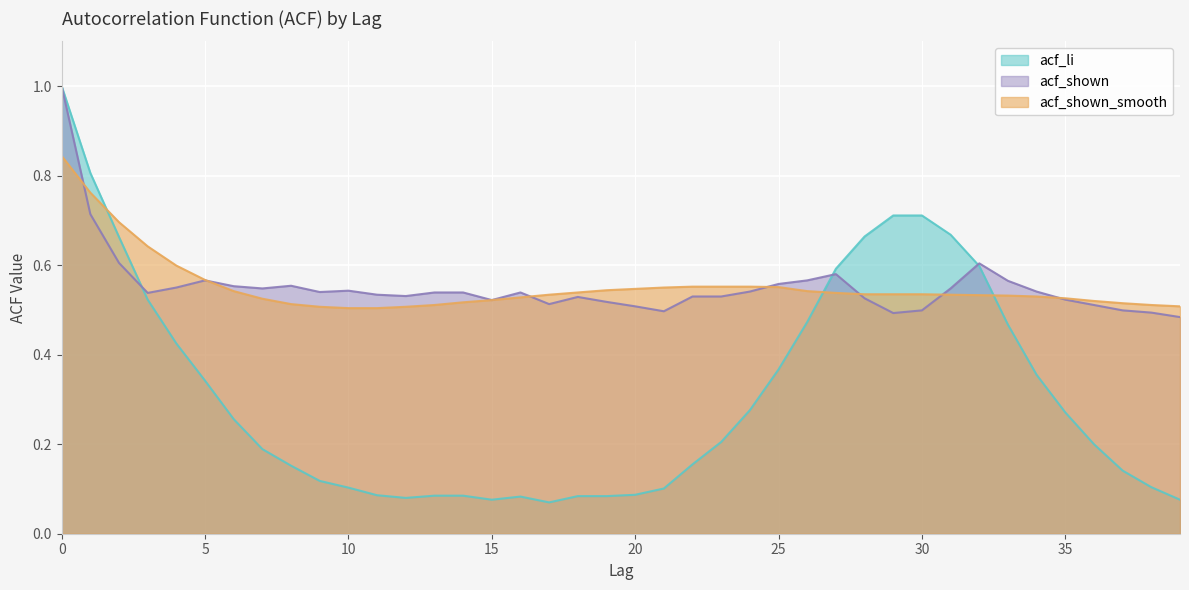

Rank the series at 18 from lowest to highest value.

acf_li, acf_shown, acf_shown_smooth